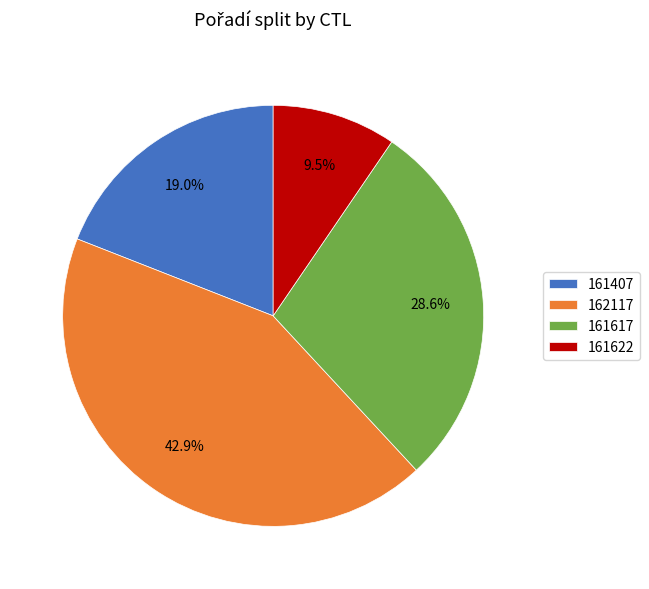

Rank the categories by value from lowest to highest.

161622, 161407, 161617, 162117